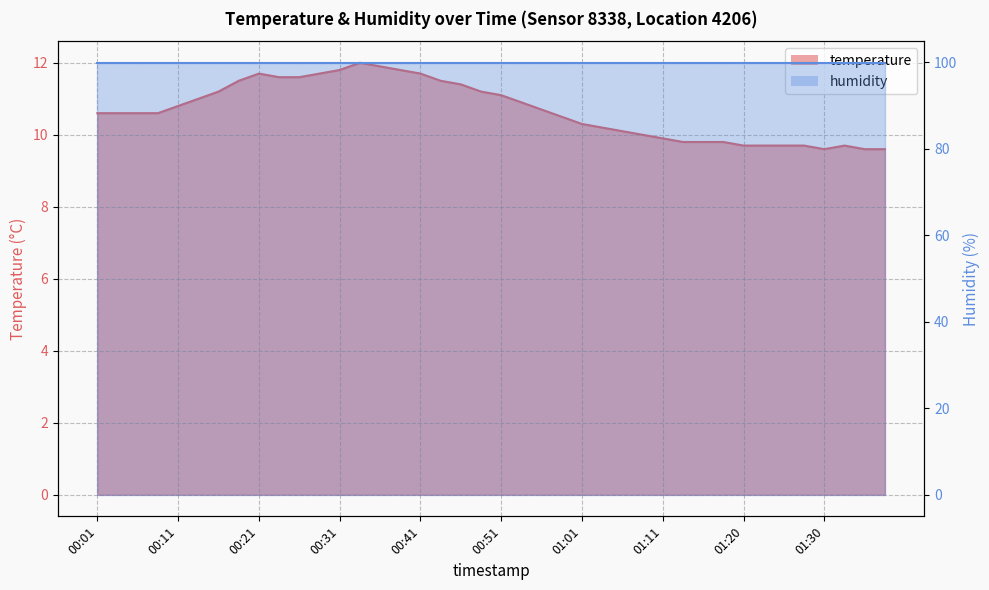

At which label does the data first exceed 10?

00:01